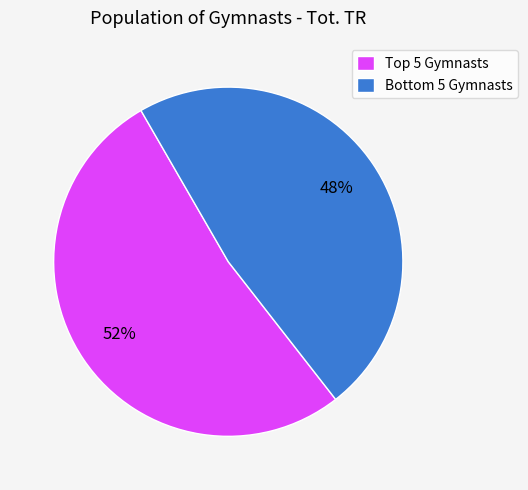

Which category has the smallest portion of the pie?

Bottom 5 Gymnasts